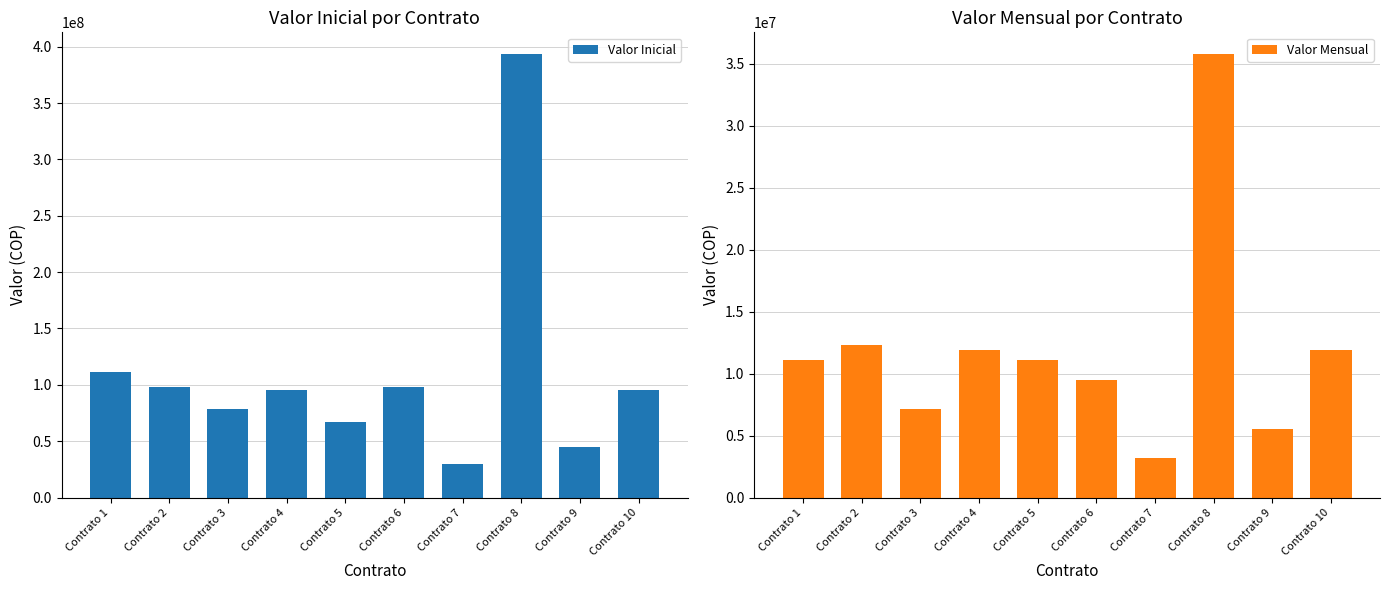

What is the total value across all series at Contrato 4?

107059275